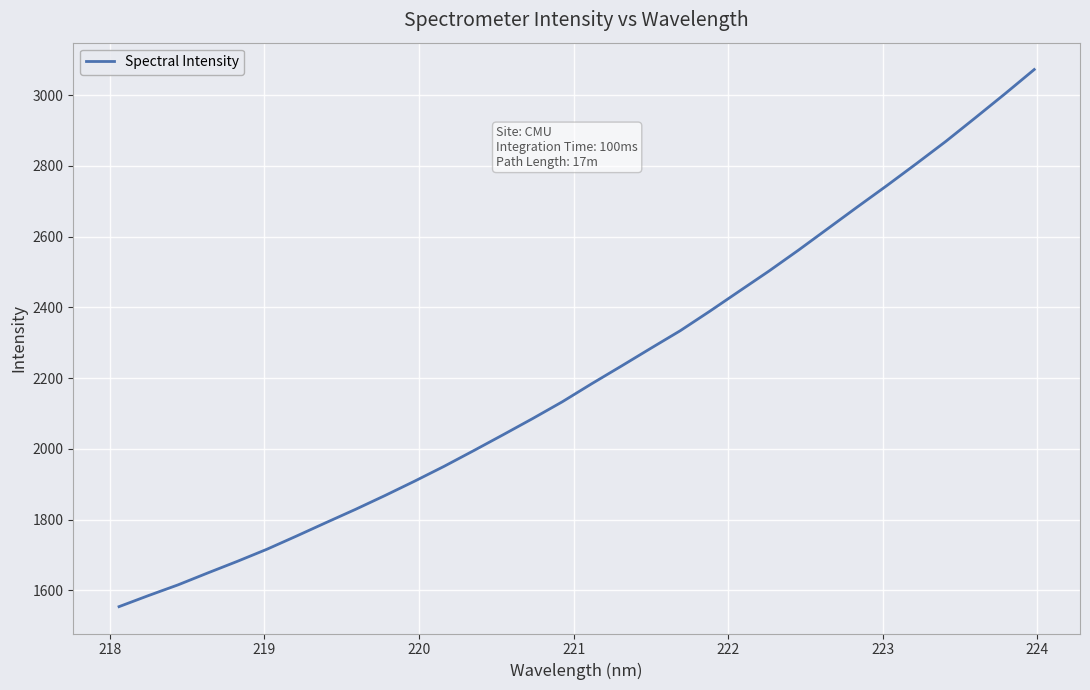

What is the difference between the maximum and minimum values?

1517.8